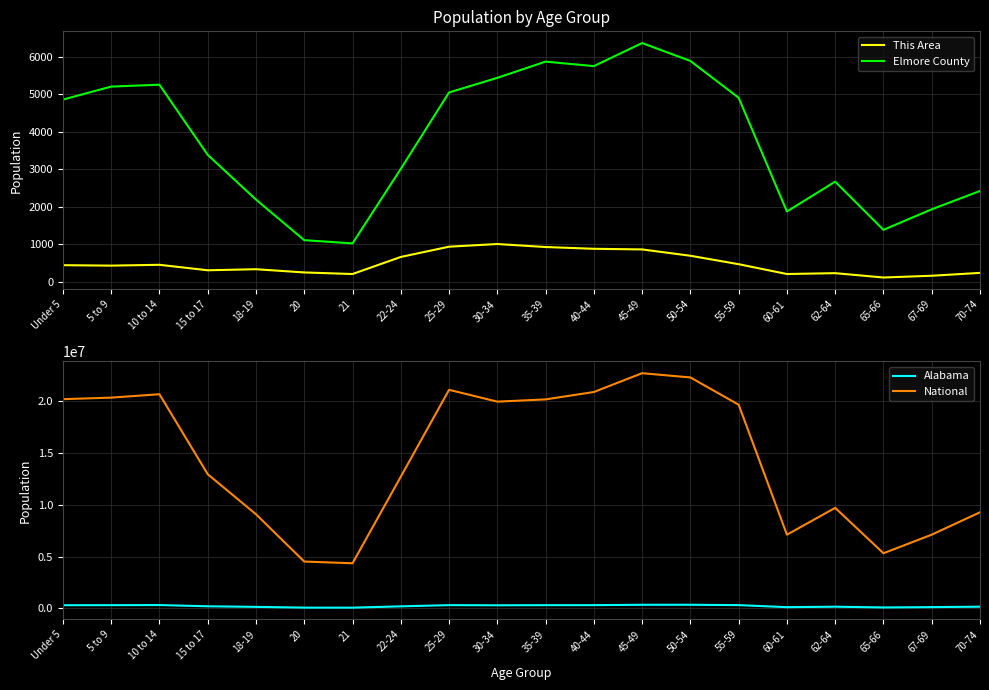

What is the difference between the This Area values at 22-24 and 65-66?

548